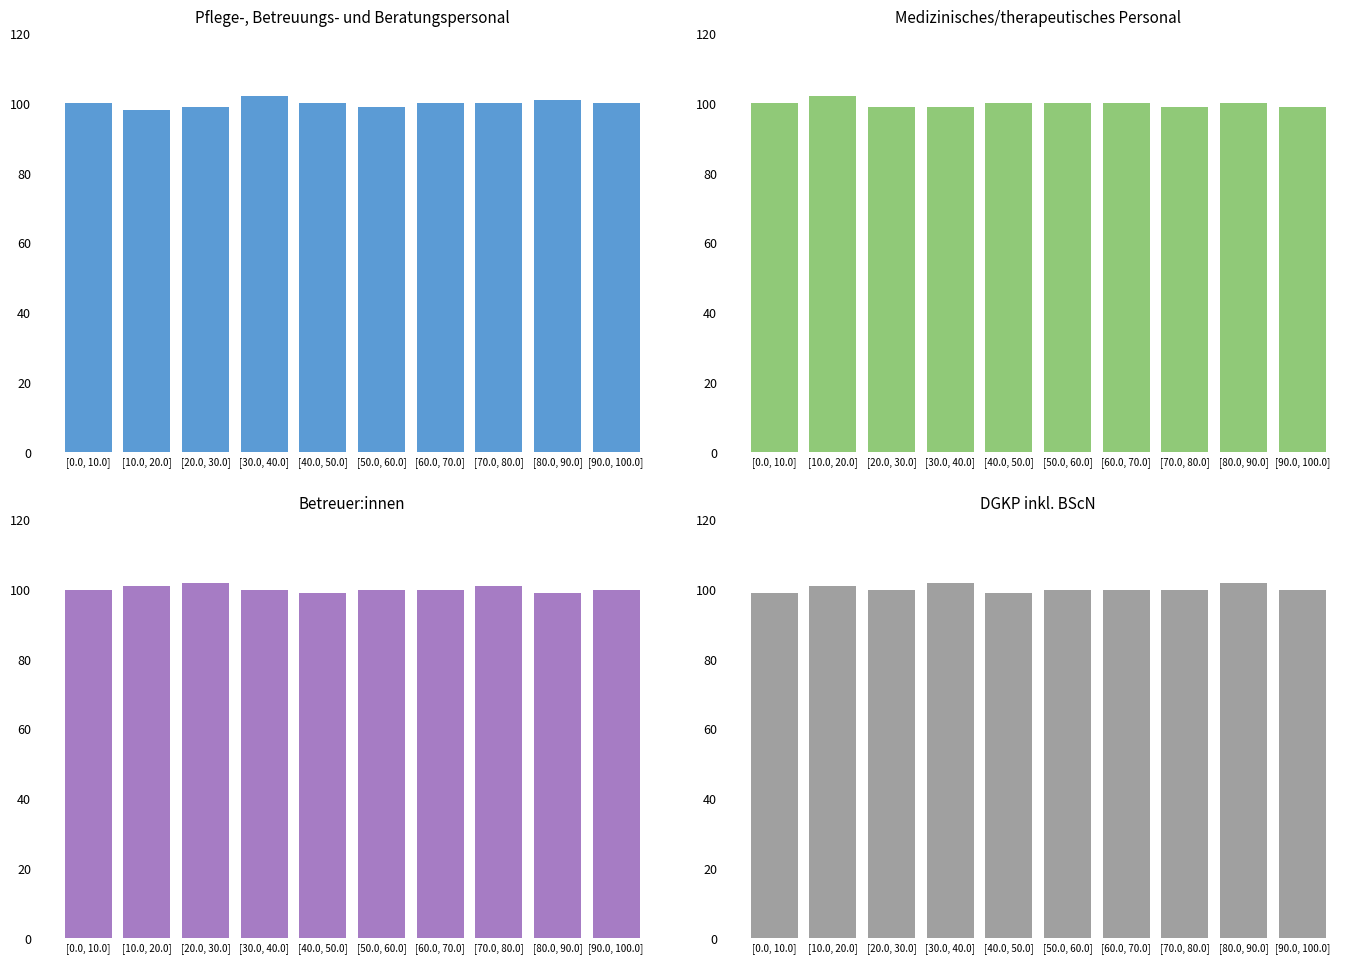

Reading left to right, extract all data points from this chart.

Pflege-, Betreuungs- und Beratungspersonal: 100	98	99	102	100	99	100	100	101	100
Medizinisches/therapeutisches Personal: 100	102	99	99	100	100	100	99	100	99
Betreuer:innen: 100	101	102	100	99	100	100	101	99	100
DGKP inkl. BScN: 99	101	100	102	99	100	100	100	102	100